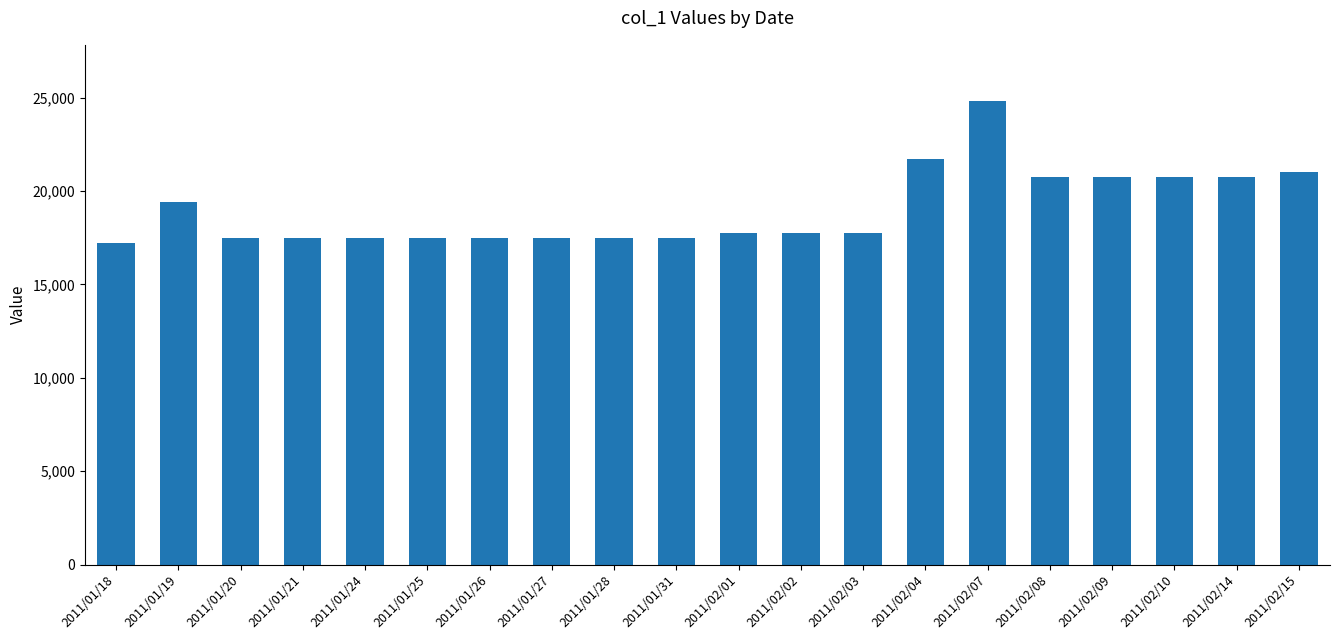

What is the change in value from 2011/01/18 to 2011/01/27?

+290